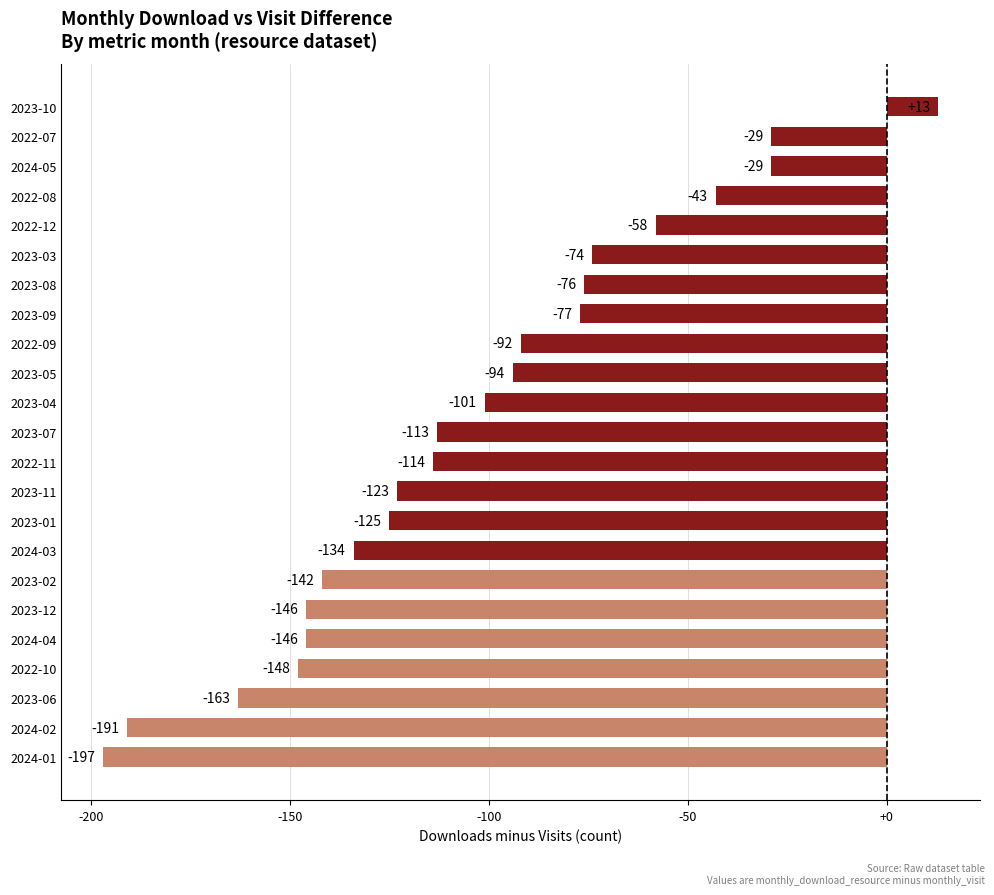

The chart shows a value of -146 at 2023-12. True or false?

True